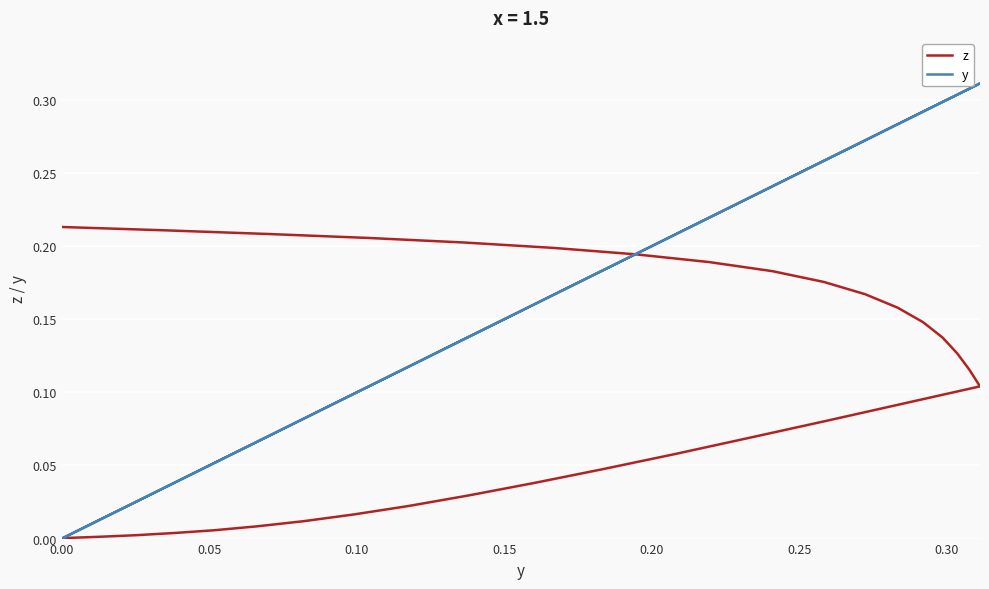

What are all the series names shown in the legend?

z, y